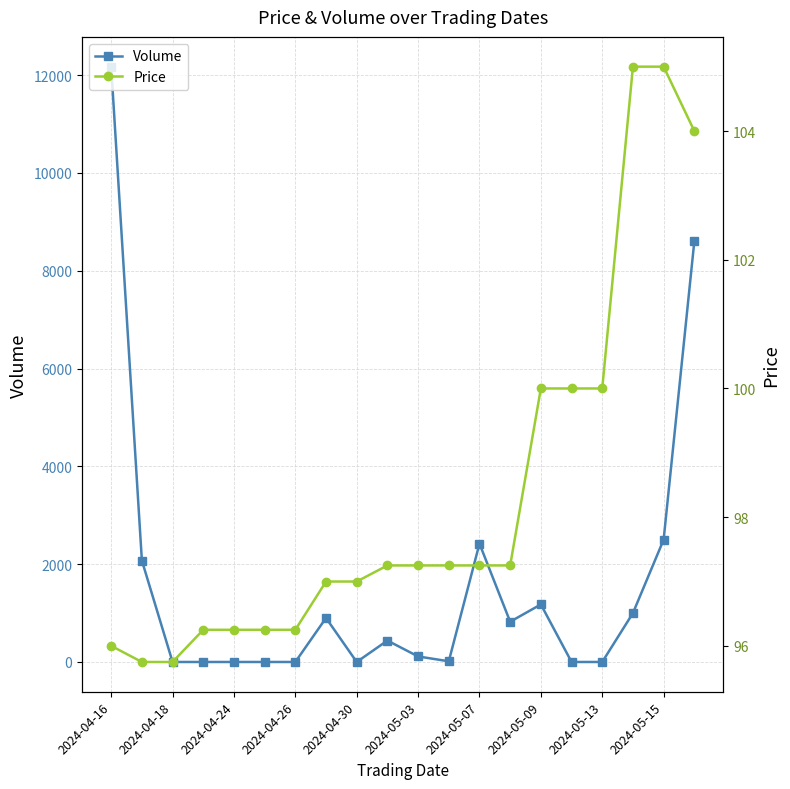

How many values in the Volume series are below 438?

10